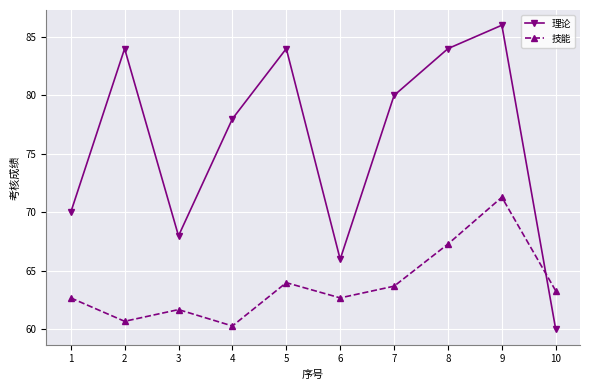

Where do 技能 and 理论 first cross each other?

9 and 10